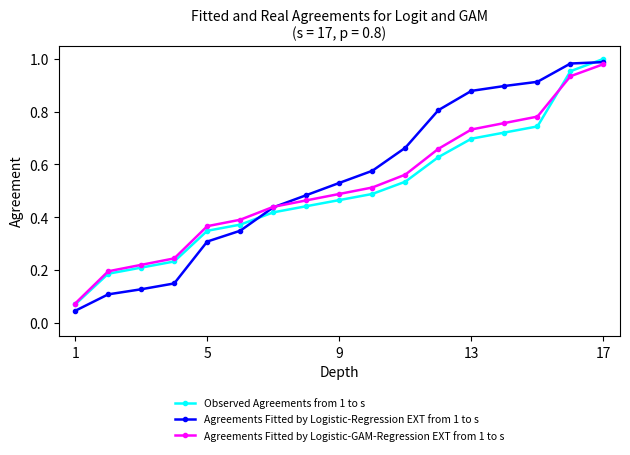

Which series has the widest spread of values?

Agreements Fitted by Logistic-Regression EXT from 1 to s